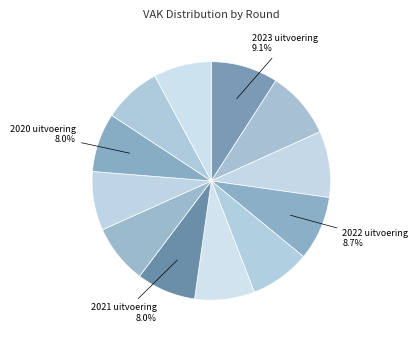

Count the number of slices in the pie.

12